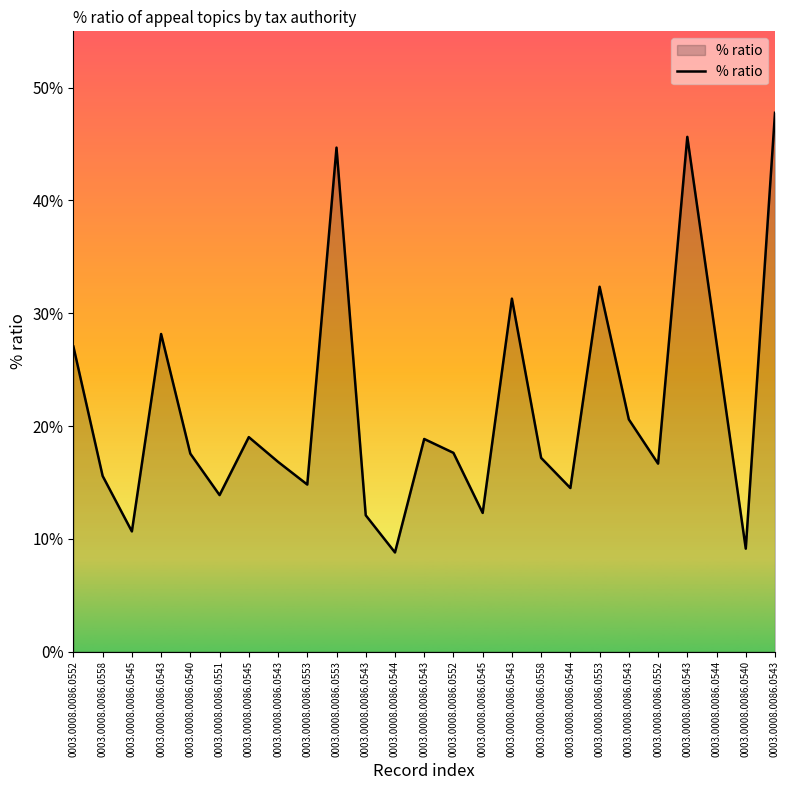

What is the average value?

21.6